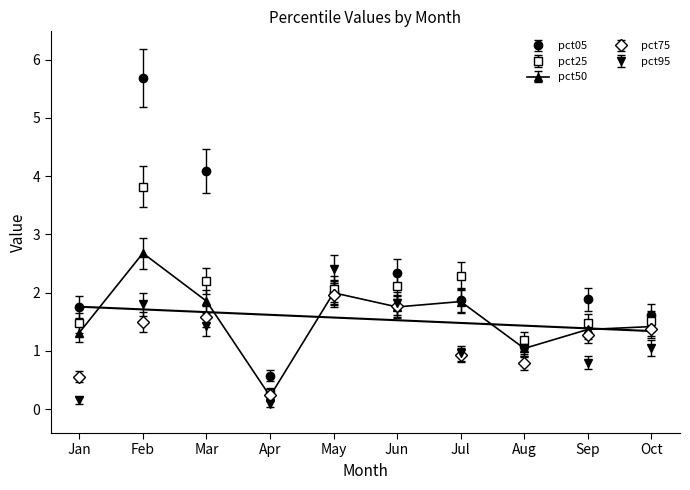

What is the total value across all series at Oct?

7.1